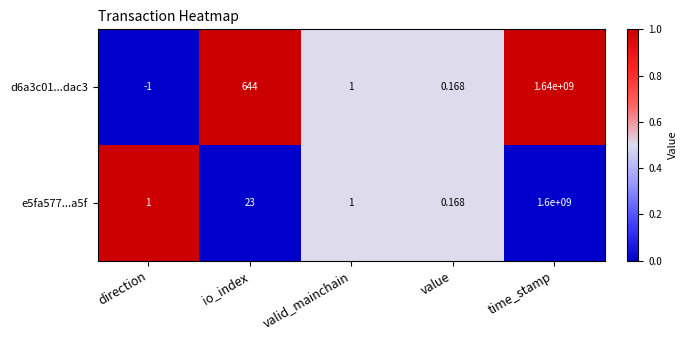

List the labels in order of d6a3c01...dac3 value, largest first.

time_stamp, io_index, valid_mainchain, value, direction